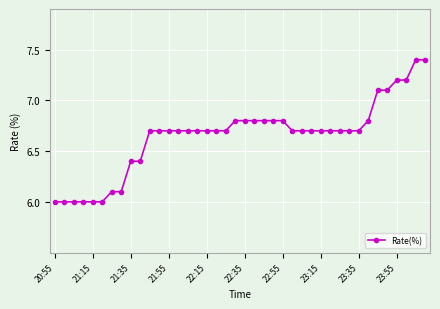

What is the minimum value shown in the chart?

6.0